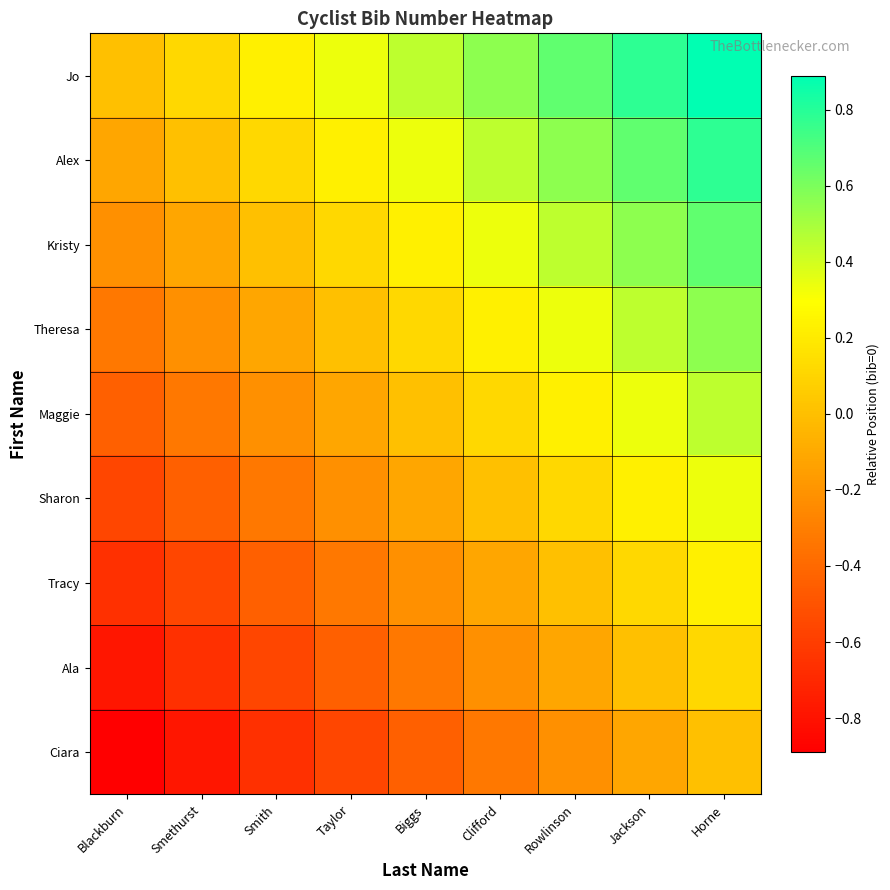

Which has a higher value, Clifford or Rowlinson?

Rowlinson